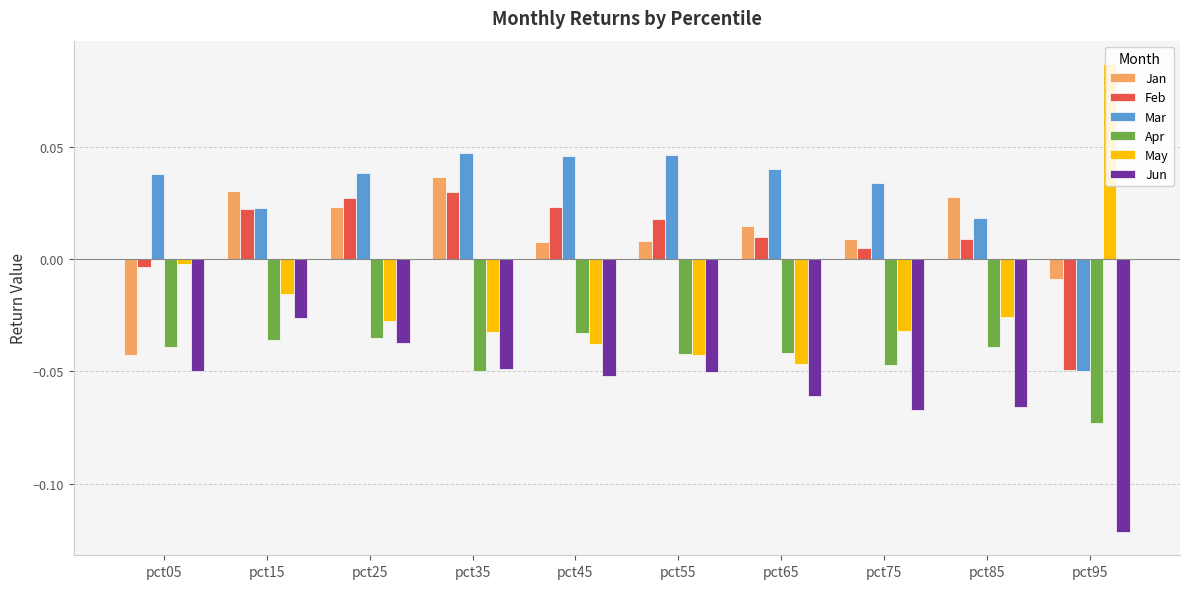

At pct85, list the series in order from largest to smallest.

Jan, Mar, Feb, May, Apr, Jun